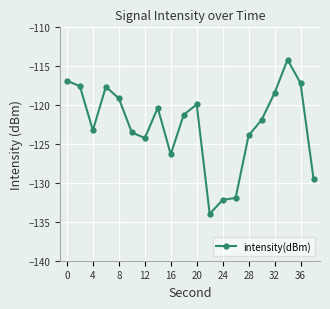

What is the smallest value displayed?

-134.0